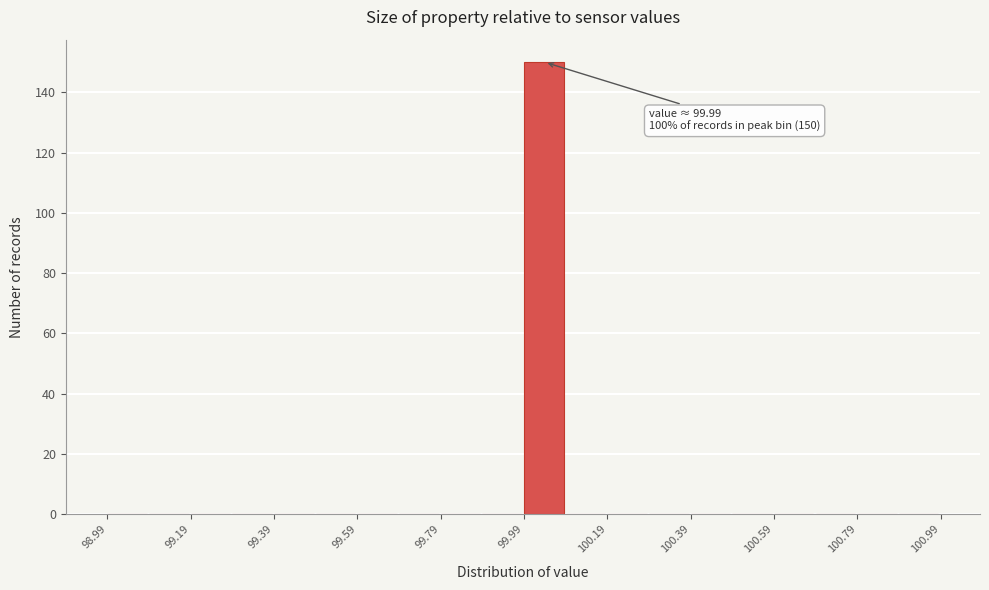

Which range on the x-axis has the tallest bar?

99.99 to 100.09